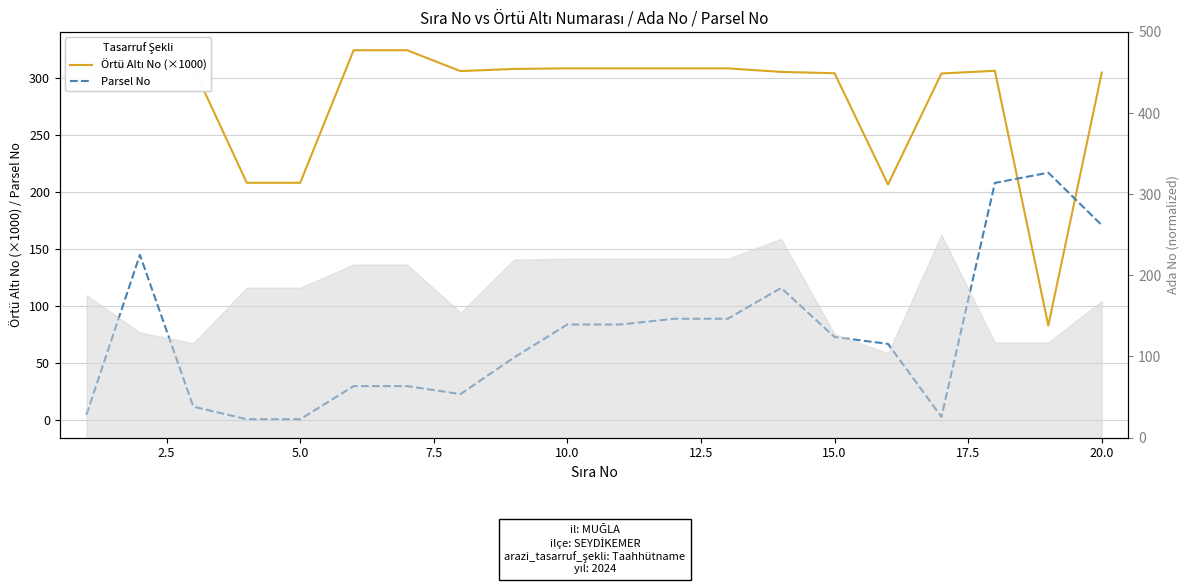

True or false: Örtü Altı No (×1000) has more than 2 points higher than both neighbors.

True